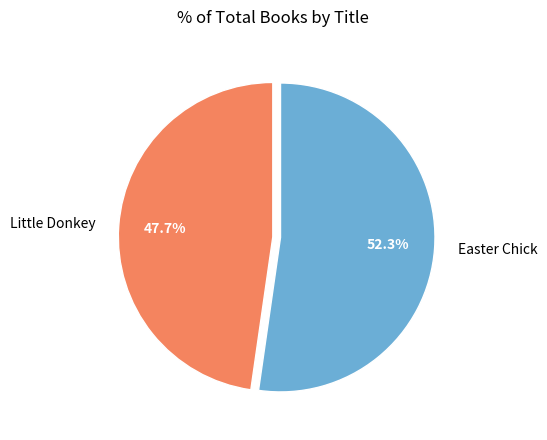

To the nearest percent, what is the difference between the Easter Chick and Little Donkey slice percentages?

5%